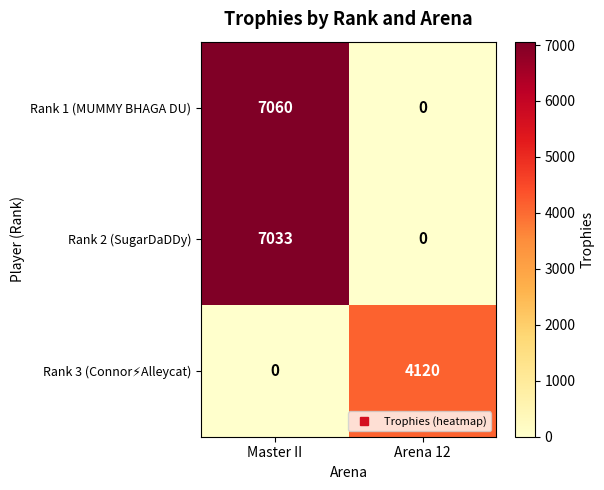

List the labels in order of Rank 2 (SugarDaDDy) value, largest first.

Master II, Arena 12